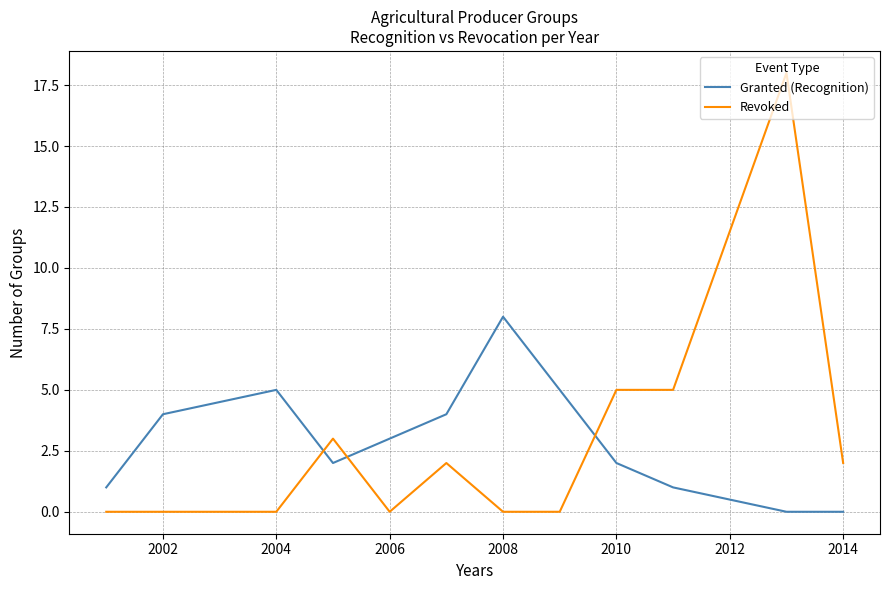

What is the difference between the maximum and minimum values in the Granted (Recognition) series?

8